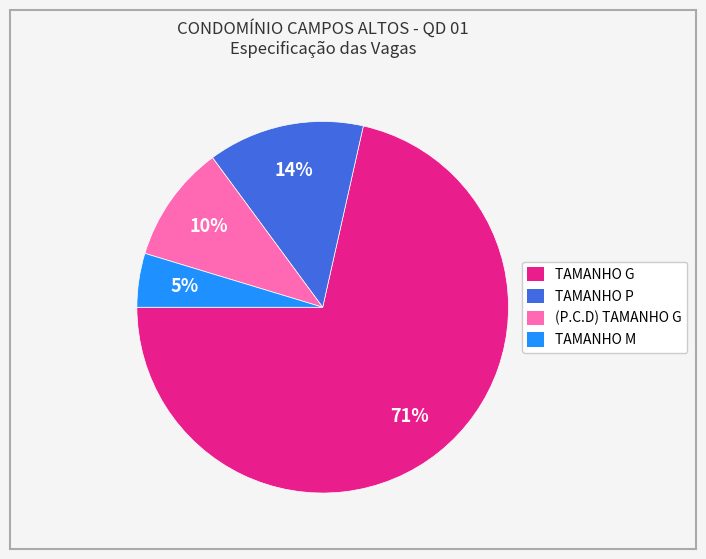

How many slices are in this pie chart?

4